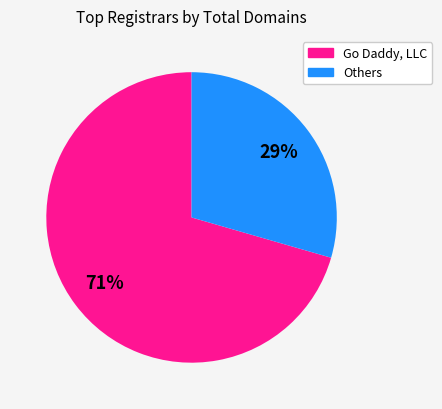

Is there any slice that represents more than half of the pie?

Yes